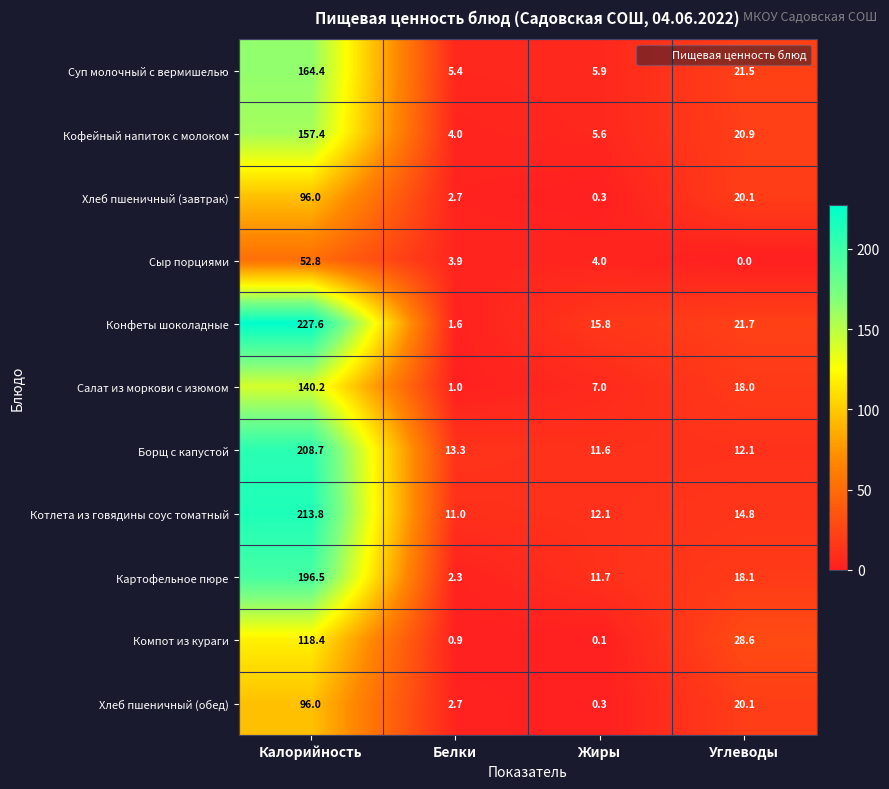

What is the sum of all Кофейный напиток с молоком values?

187.9